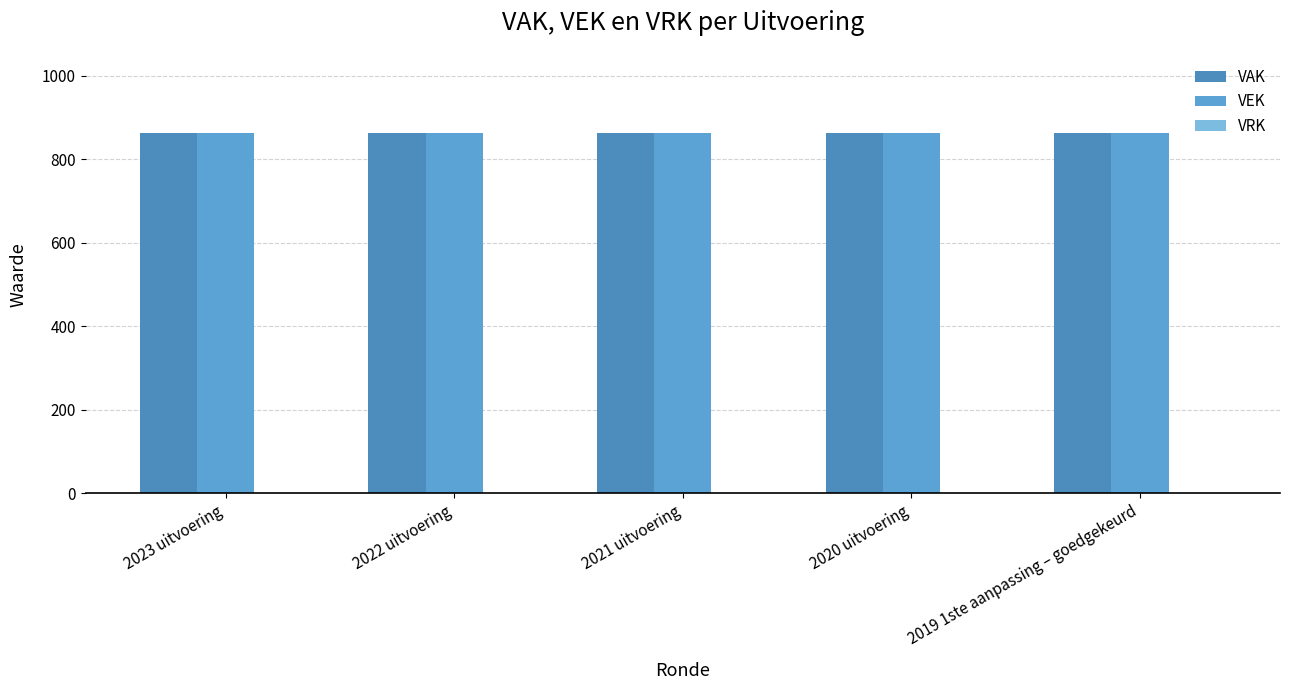

How many bars are there in total?

15